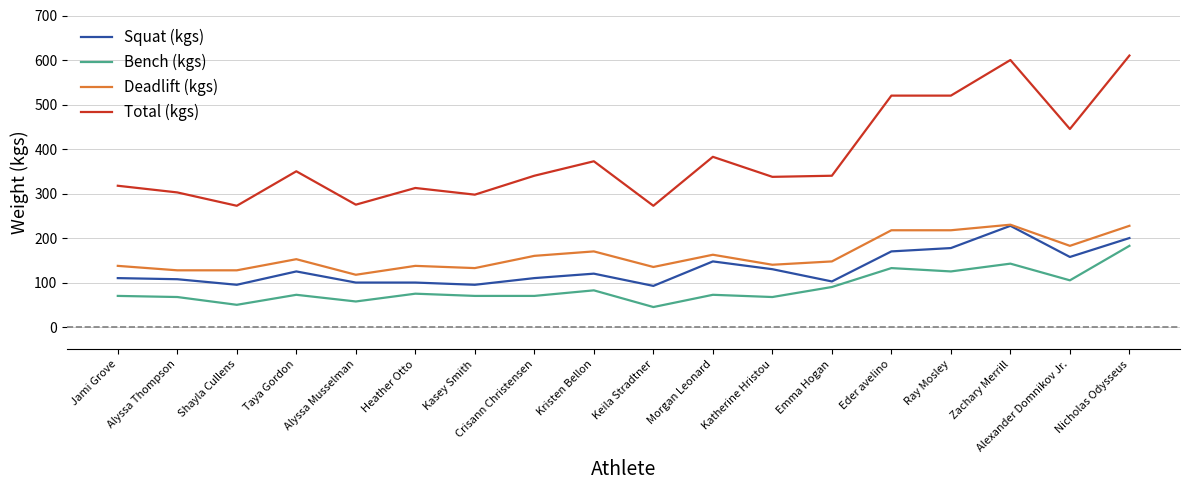

What are all the series names shown in the legend?

Squat (kgs), Bench (kgs), Deadlift (kgs), Total (kgs)